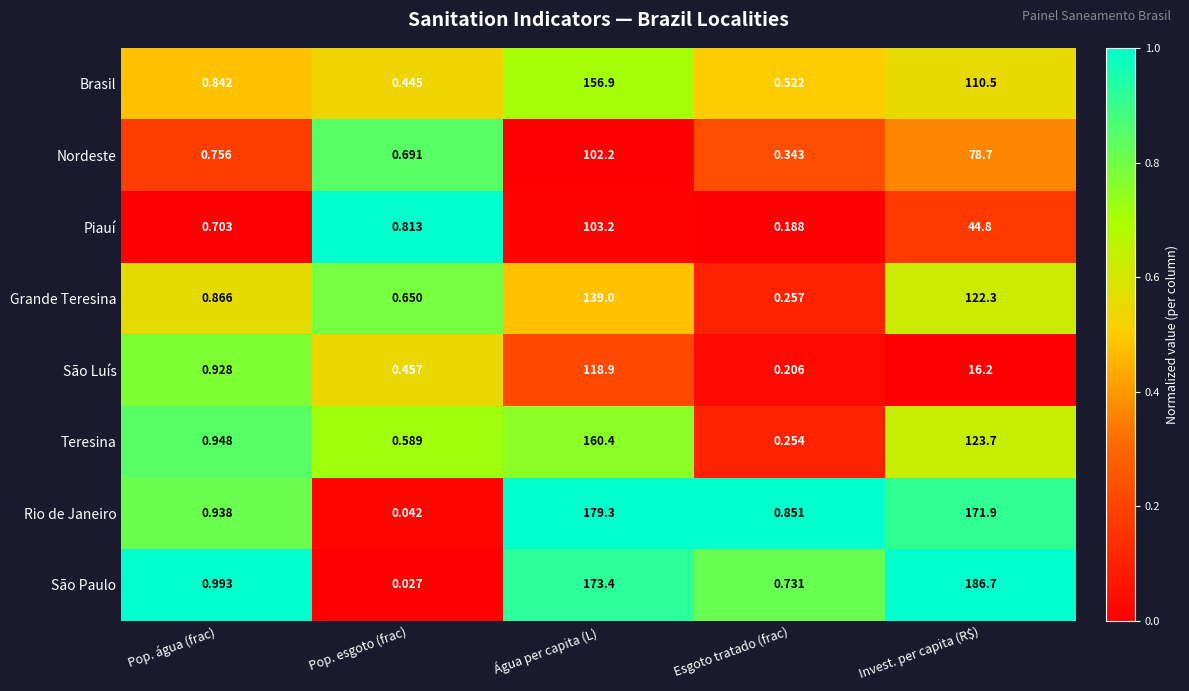

At how many categories does at least one series exceed 0?

5